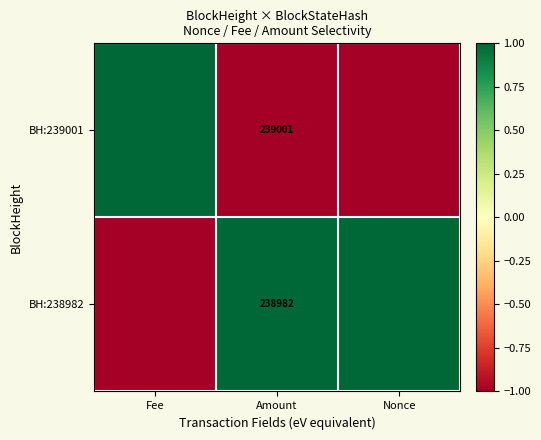

Between Fee and Nonce, which is larger?

Fee